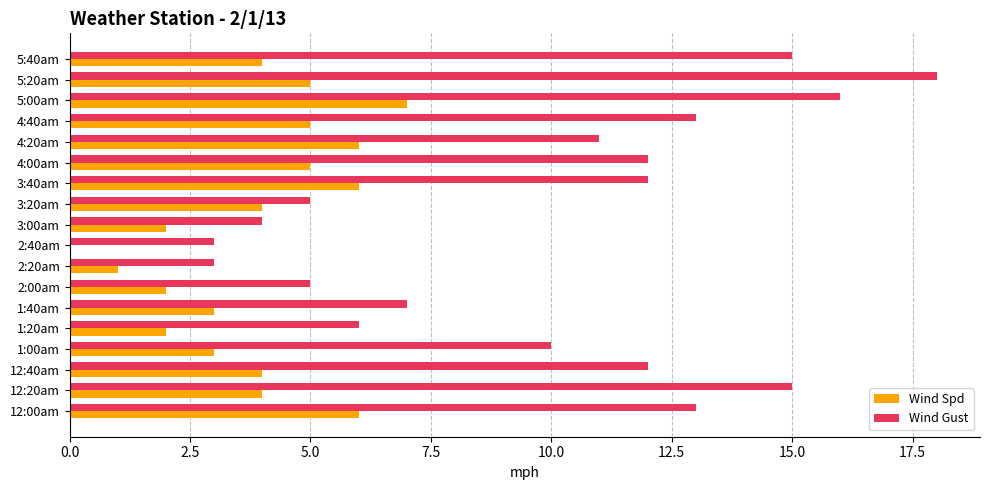

What are all the series names shown in the legend?

Wind Spd, Wind Gust